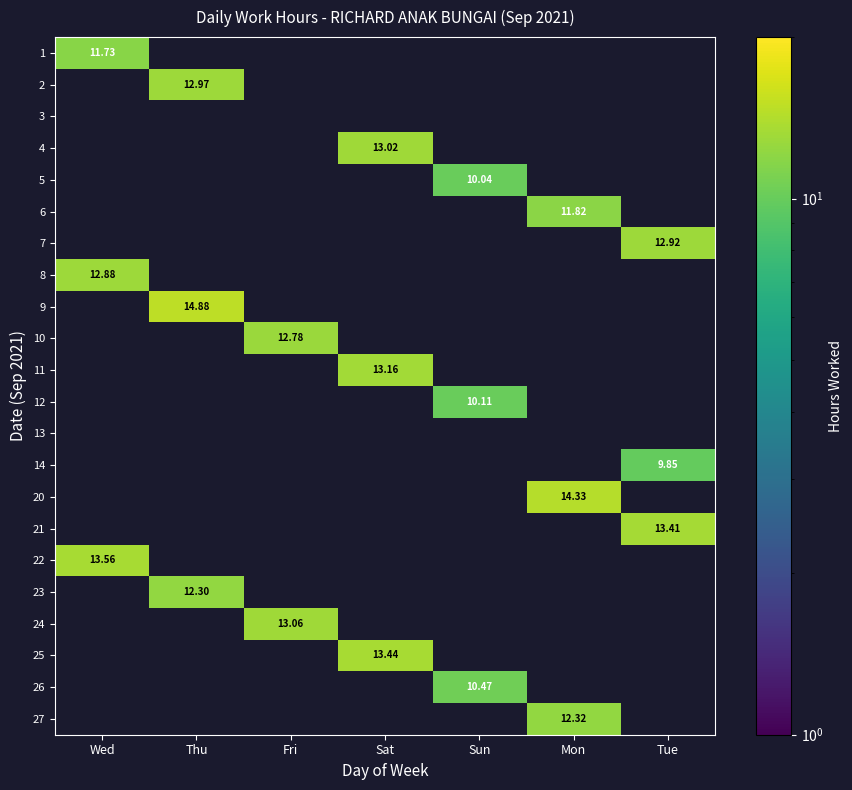

Between Fri and Tue, which is larger?

Tue